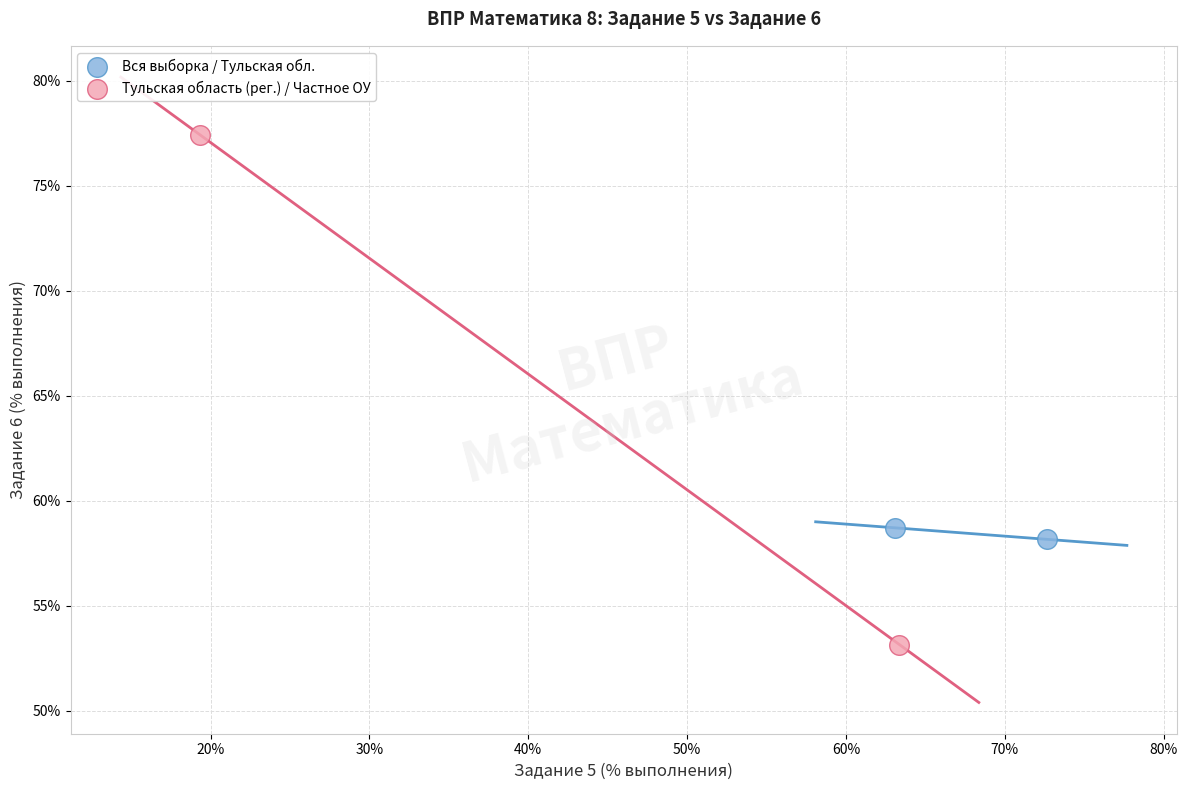

What are all the series names shown in the legend?

Вся выборка / Тульская обл., Тульская область (рег.) / Частное ОУ